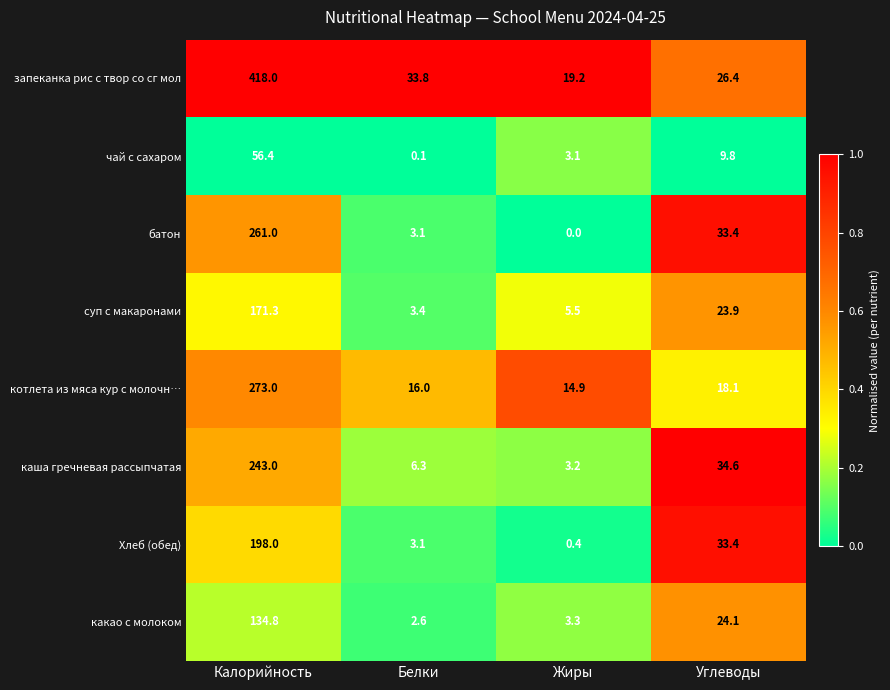

What is the maximum value for запеканка рис с твор со сг мол?

418.0